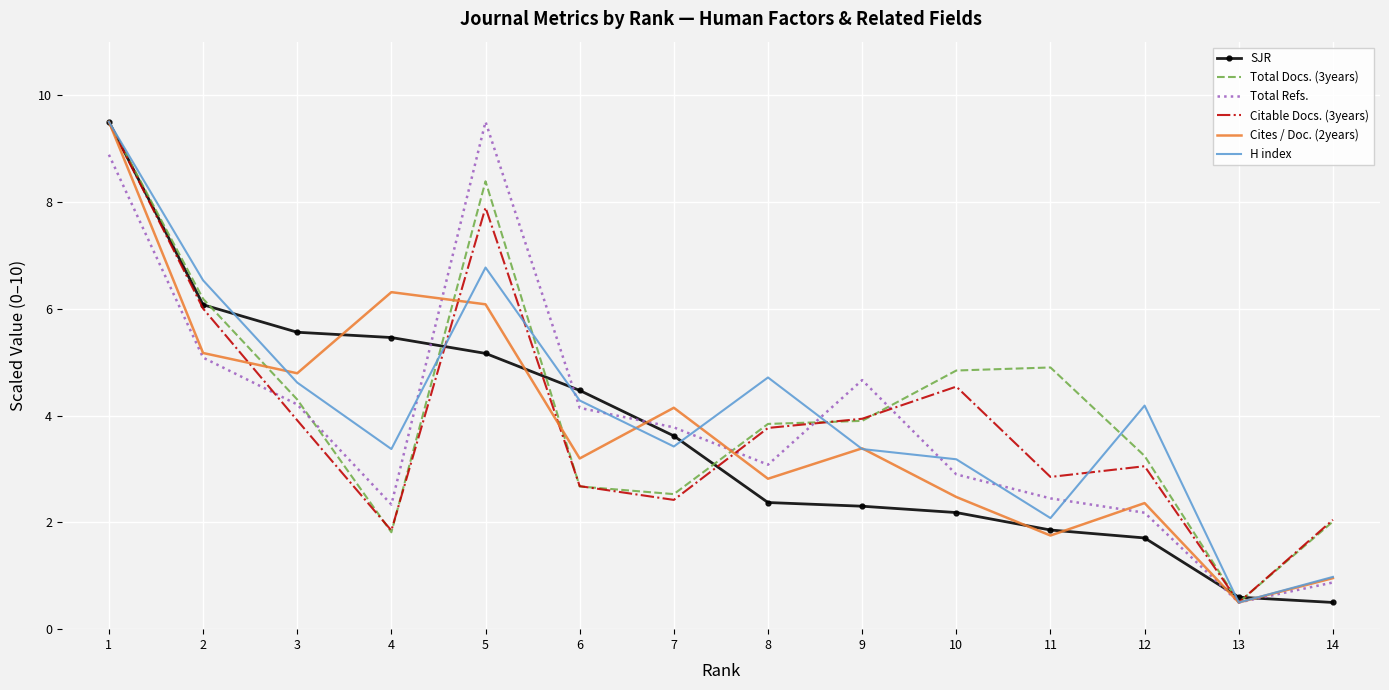

At which category does Total Refs. reach its first local valley?

4